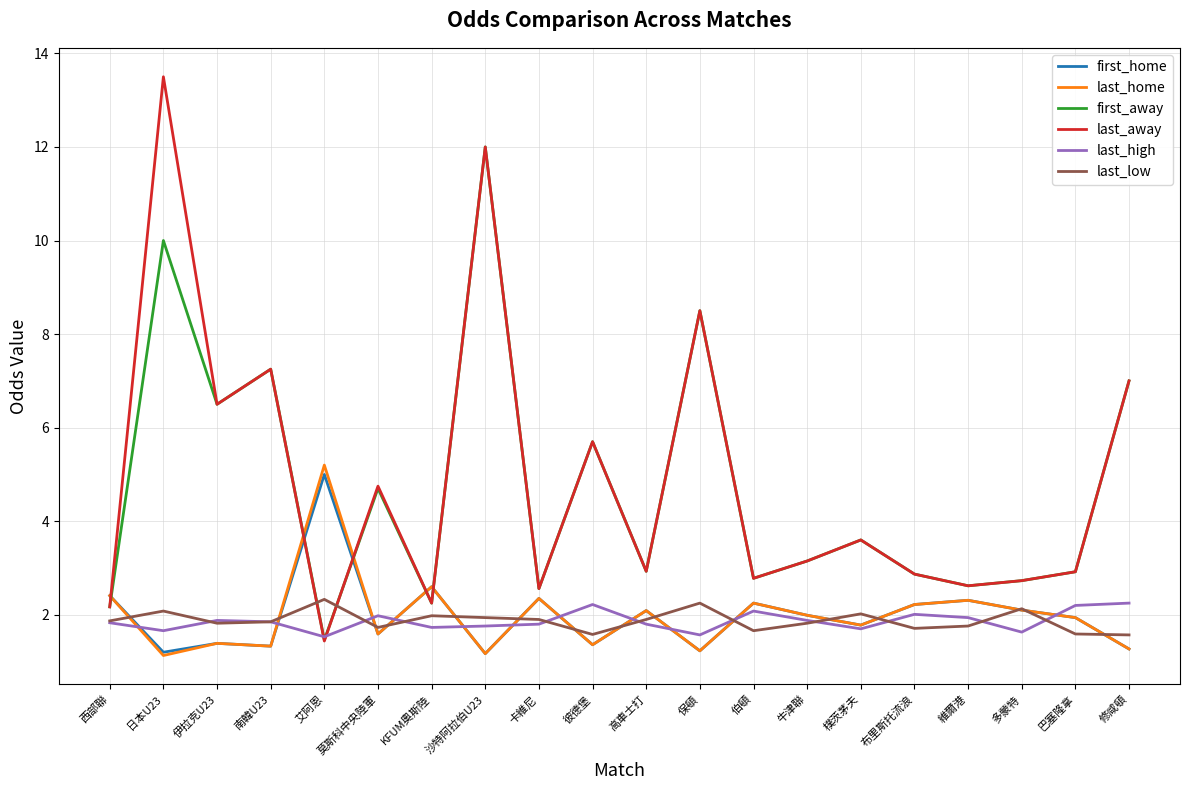

What is the minimum value for last_low?

1.6